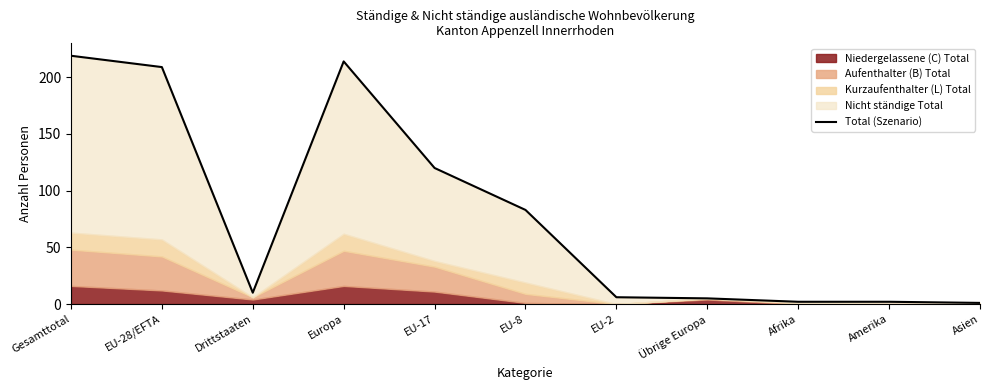

How many points are higher than both their immediate neighbors (excluding endpoints)?

1